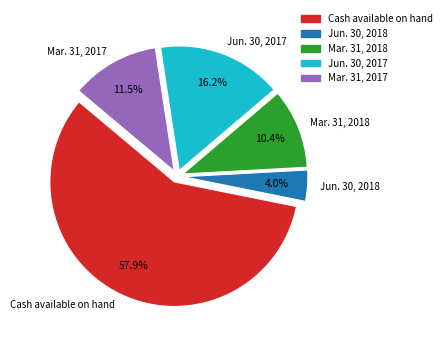

Which slice is the largest?

Cash available on hand